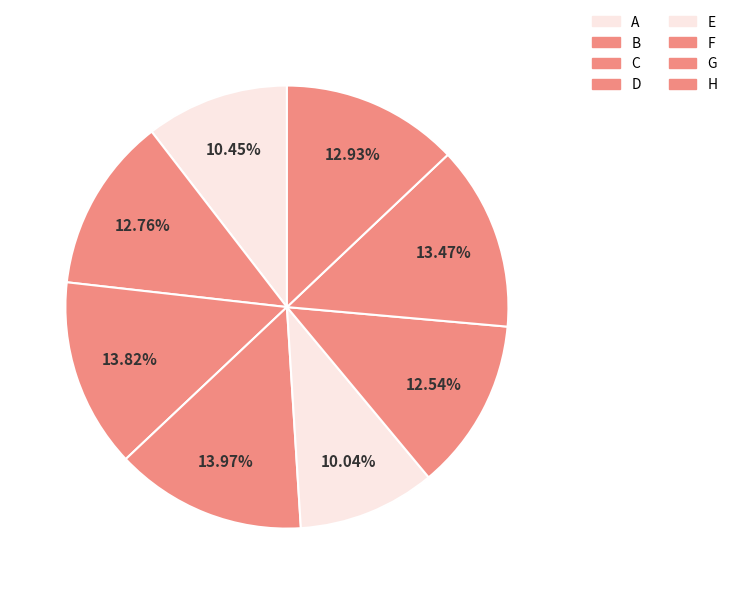

Combined, what portion of the pie is C and F?

26.4%